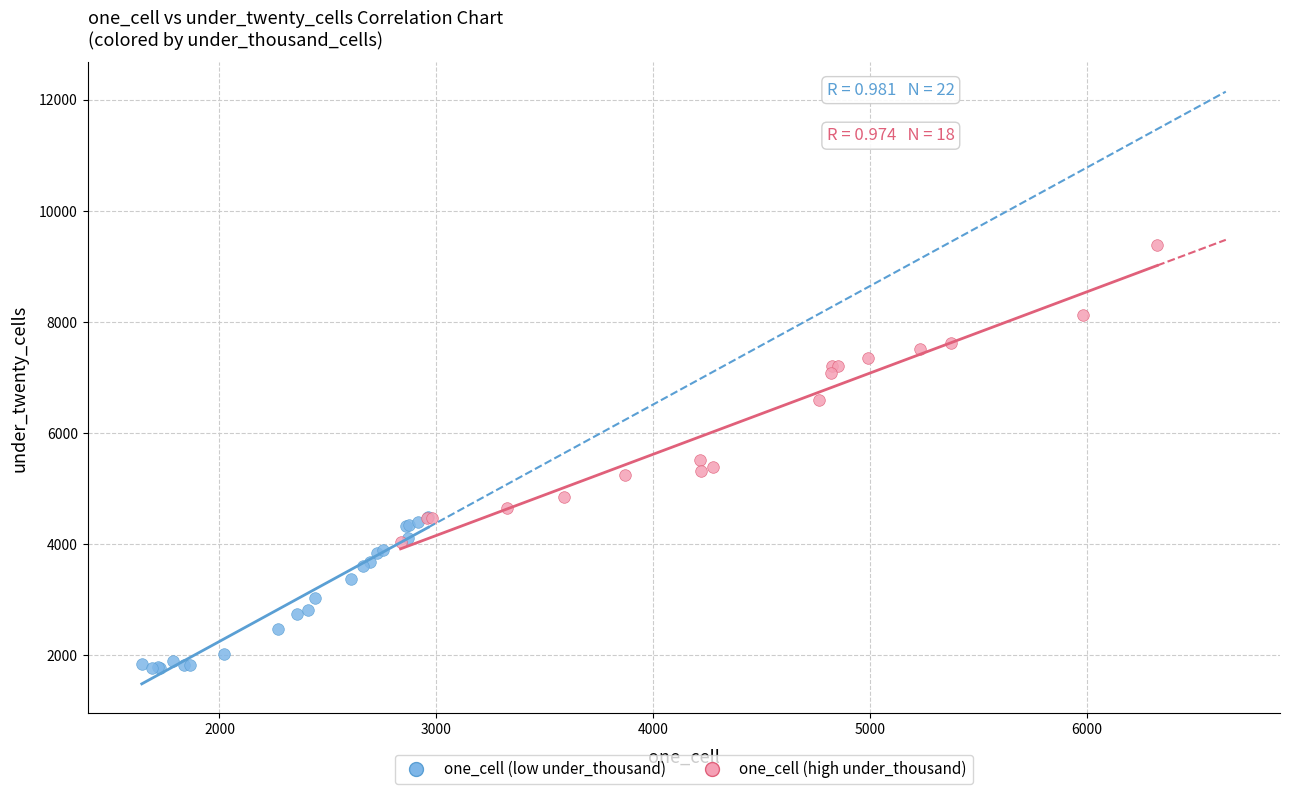

Which series has the widest spread of Y values?

one_cell (high under_thousand)